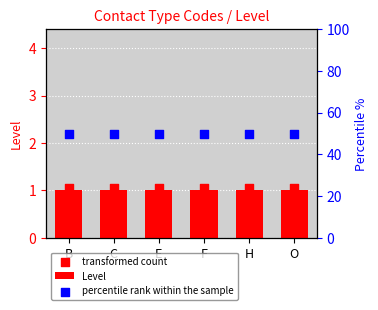

Which series contains the highest Y value?

percentile rank within the sample